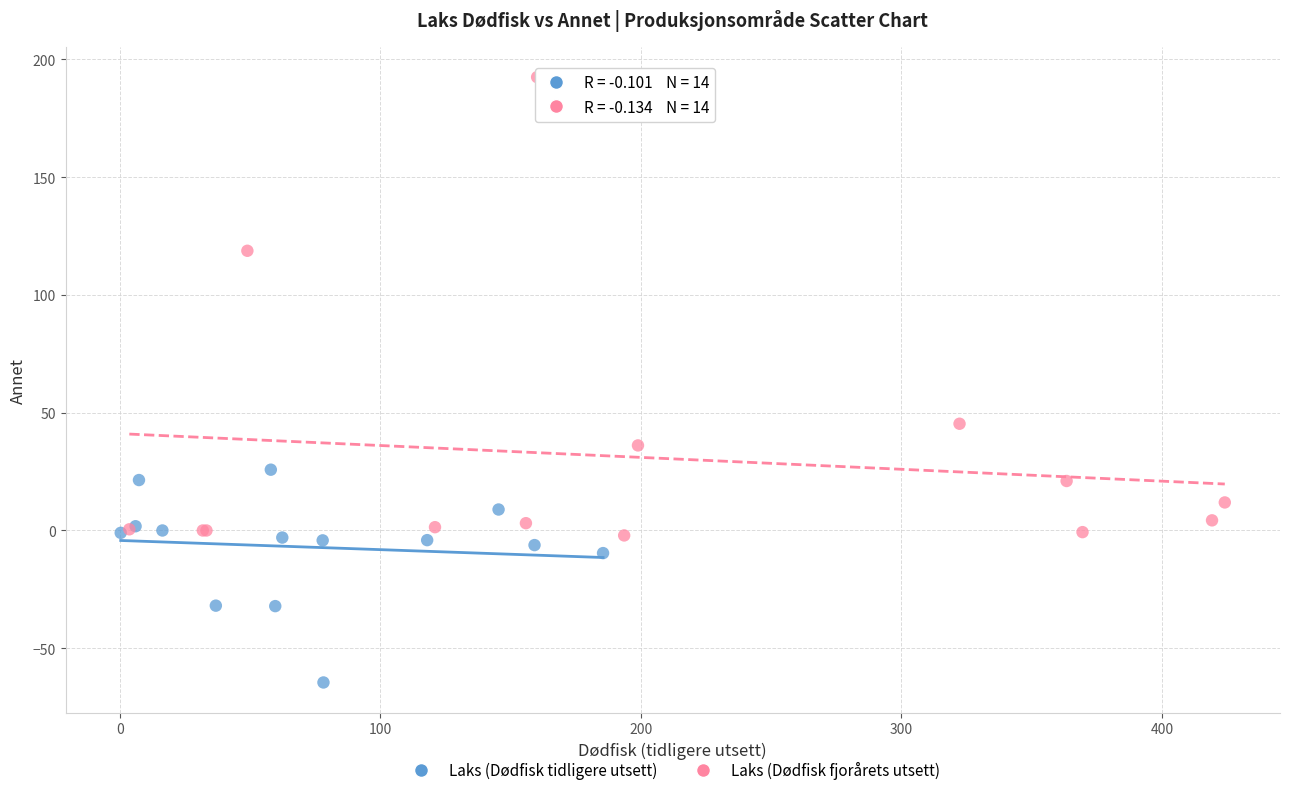

Which series has the largest Y range (max minus min)?

Laks (Dødfisk fjorårets utsett)